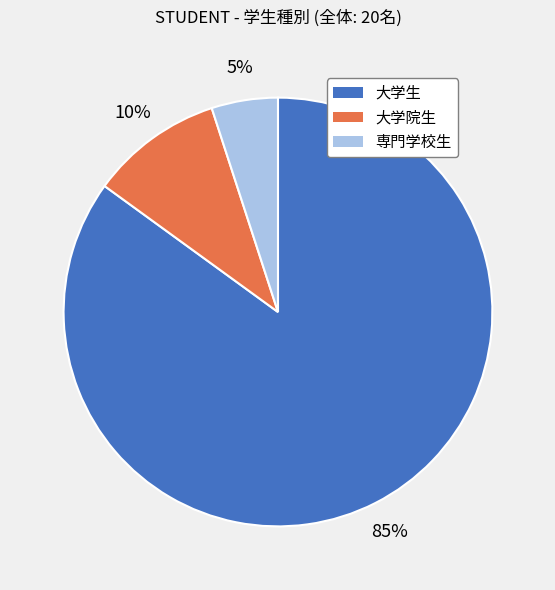

Approximately how many times larger is the value at 大学生 compared to 専門学校生?

17.0